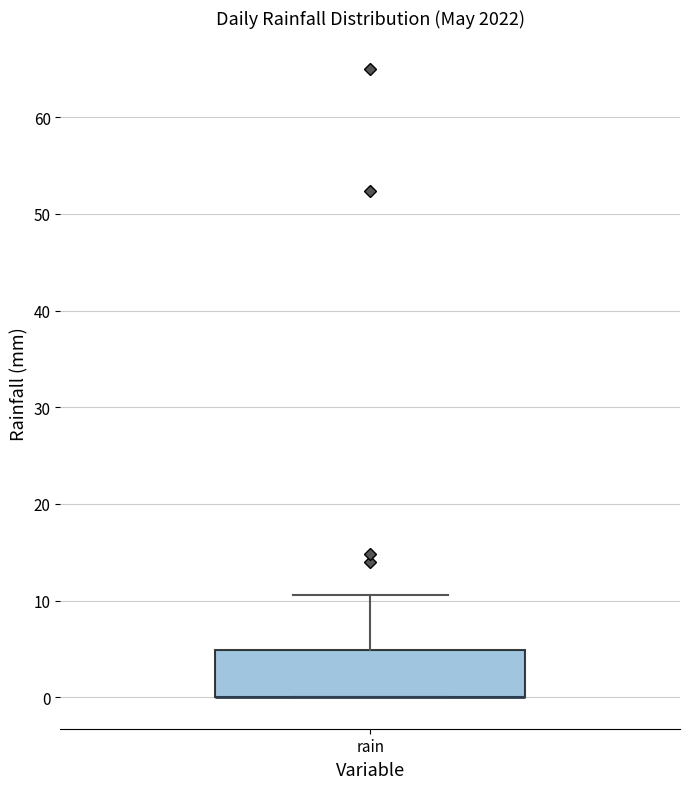

Where is the upper edge of the box for rain on the y-axis? The values are not printed on the chart, so give them approximately, as read against the axis.

5